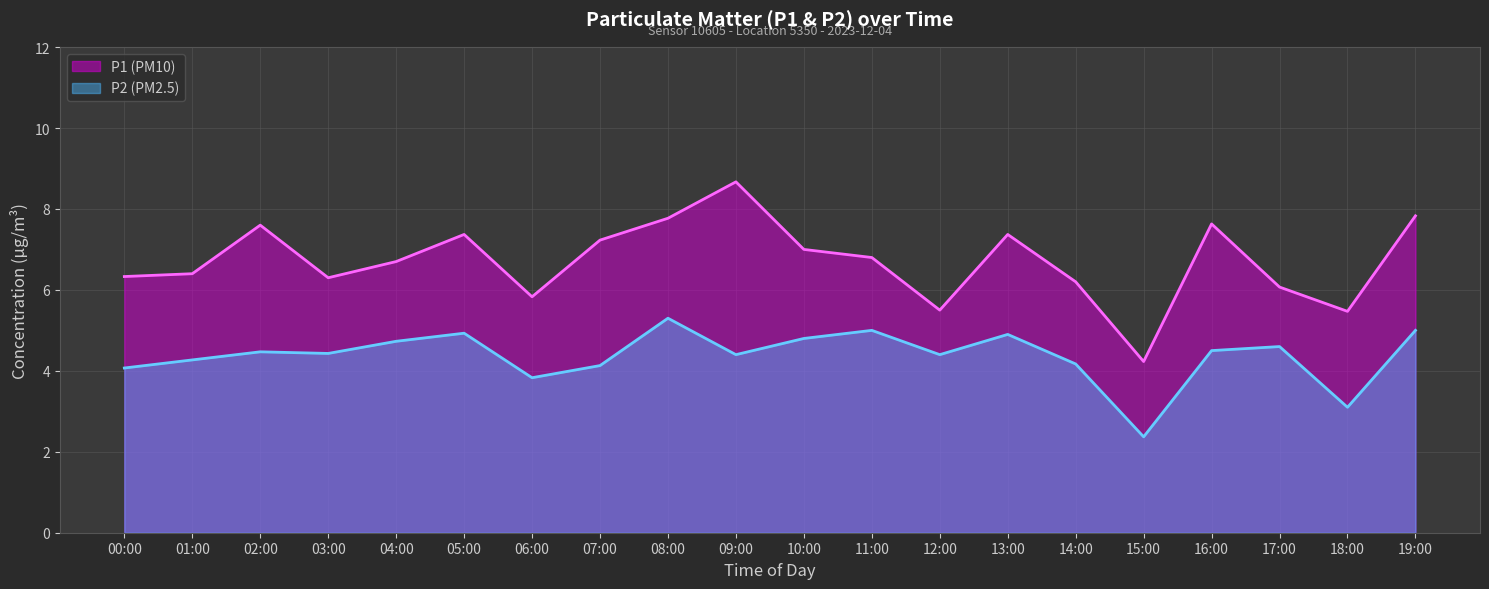

At how many categories does at least one series exceed 3?

20